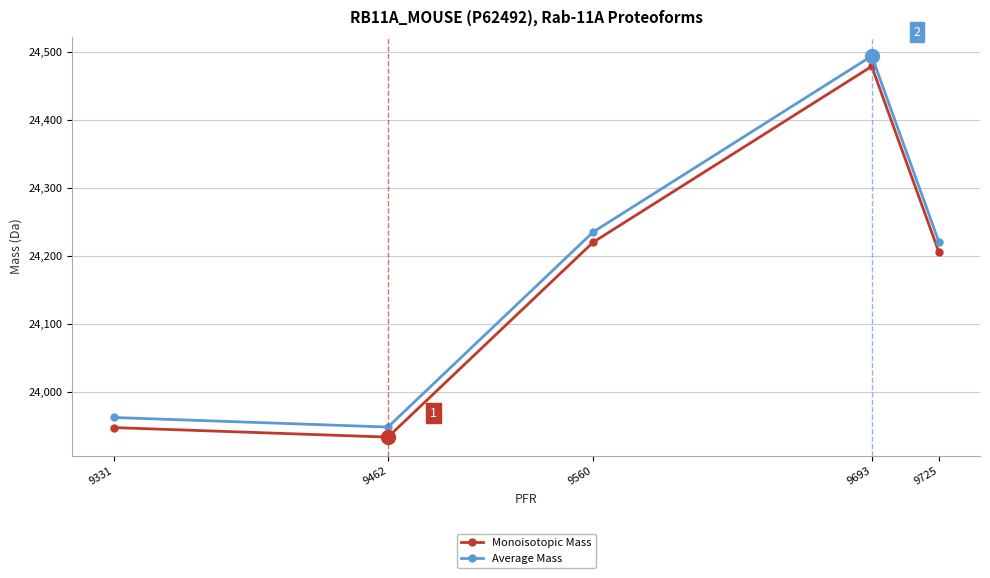

Reading left to right, extract all data points from this chart.

Monoisotopic Mass: 23948.2	23934.2	24220.5	24478.7	24206.4
Average Mass: 23963.0	23949.0	24235.5	24493.9	24221.5